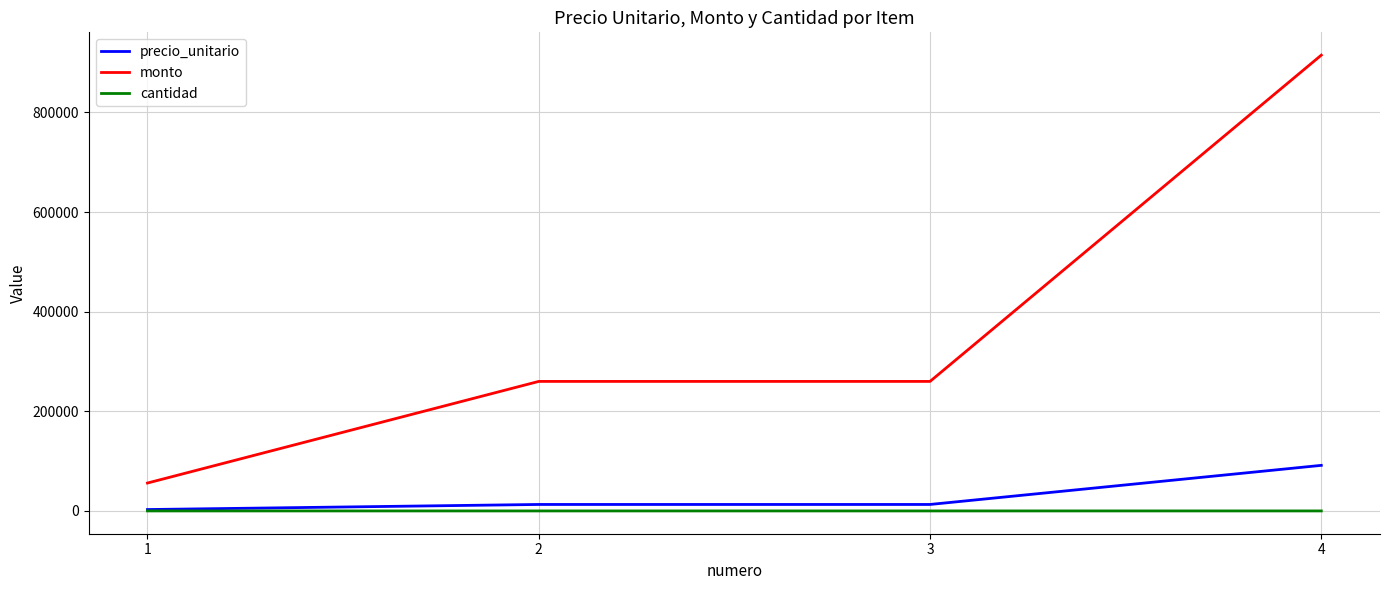

True or false: cantidad has a value of 20 at 1.

True